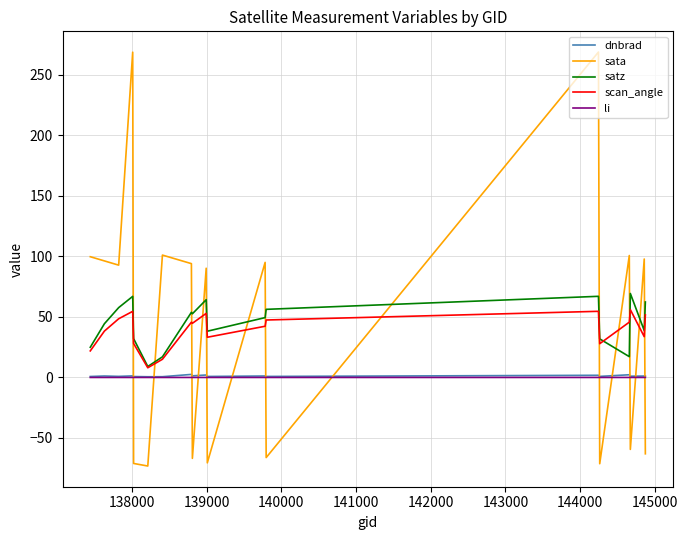

True or false: scan_angle and li intersect in this chart.

False